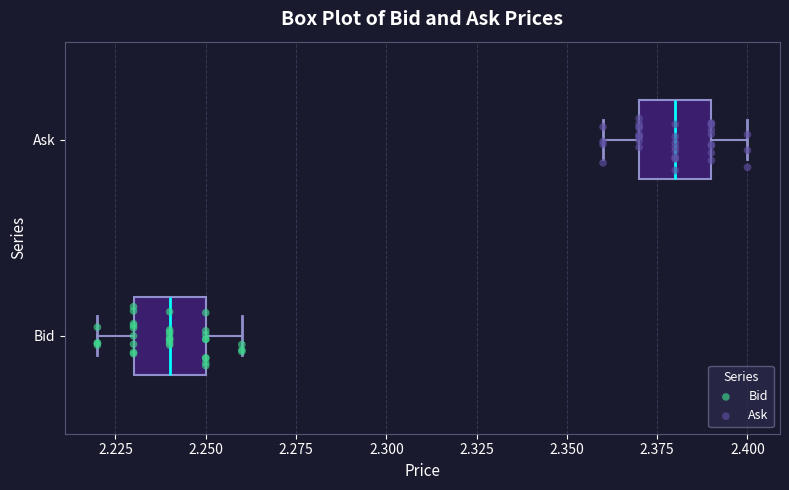

Which box's median line is the furthest to the right?

Ask